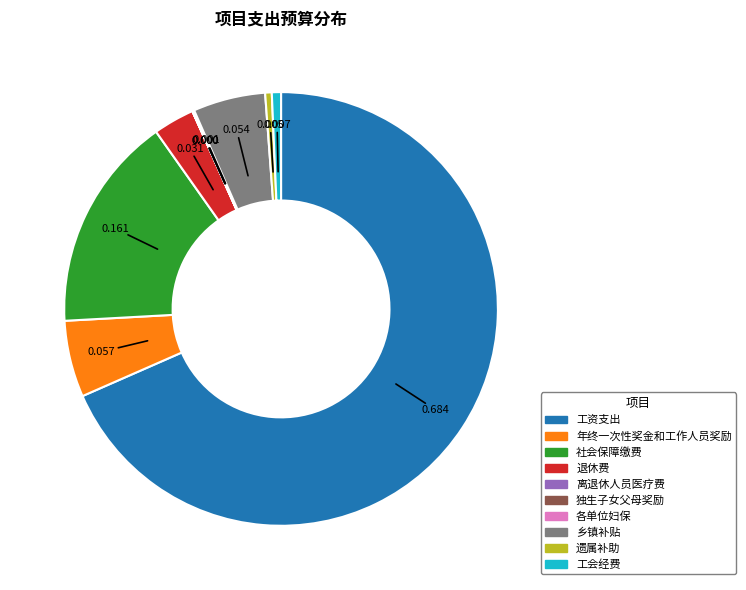

Which has a higher value, 工资支出 or 乡镇补贴?

工资支出